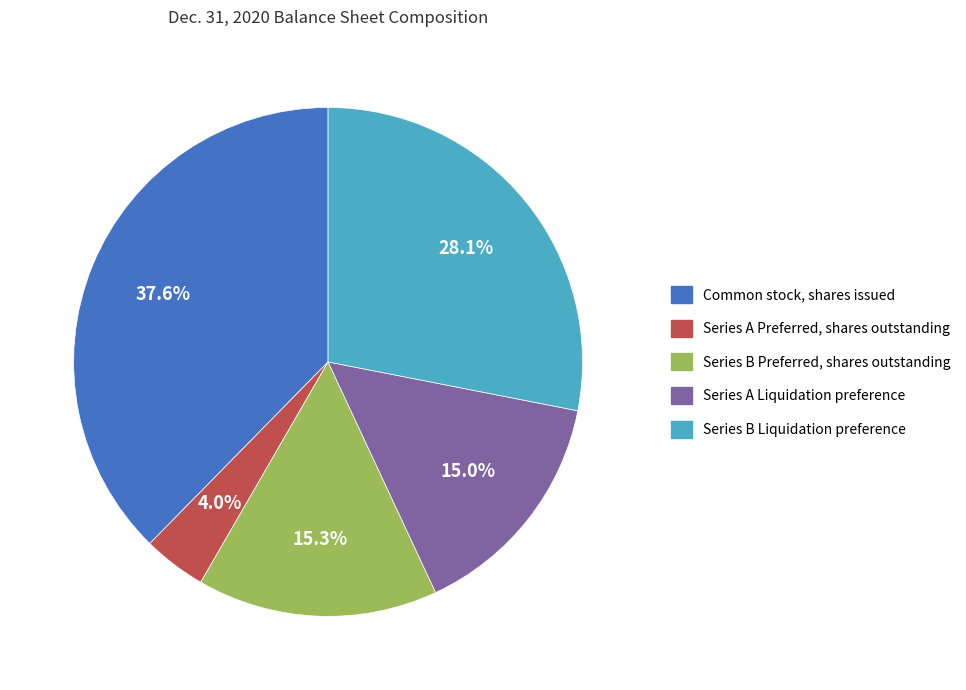

Combined, what portion of the pie is Series B Liquidation preference and Common stock, shares issued?

65.7%